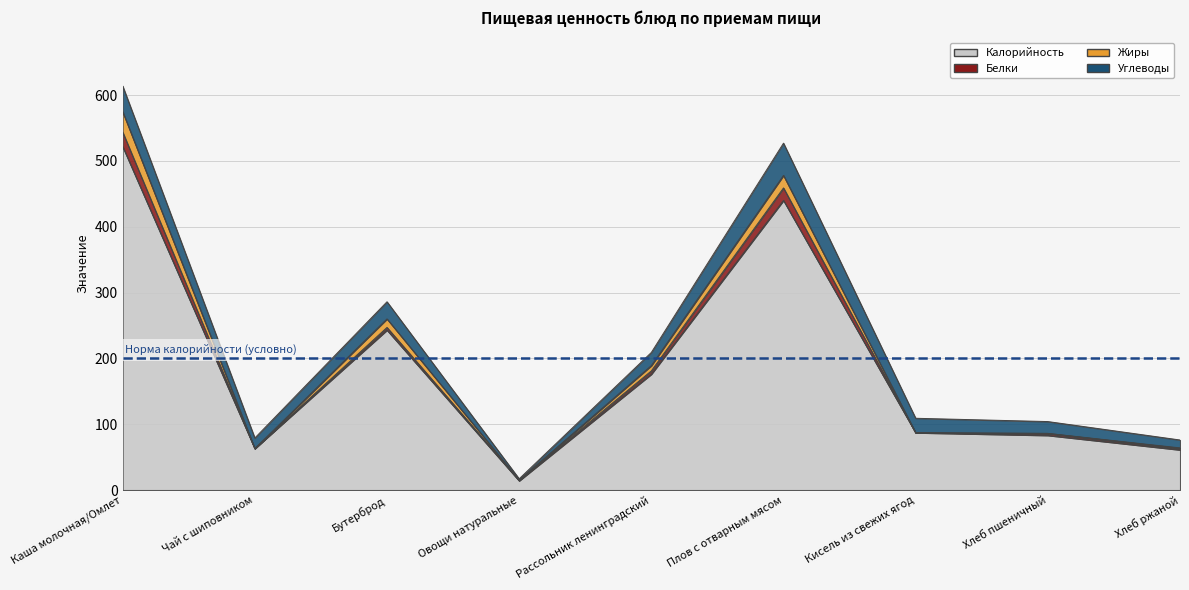

How many interior local valleys does the Калорийность series have?

2